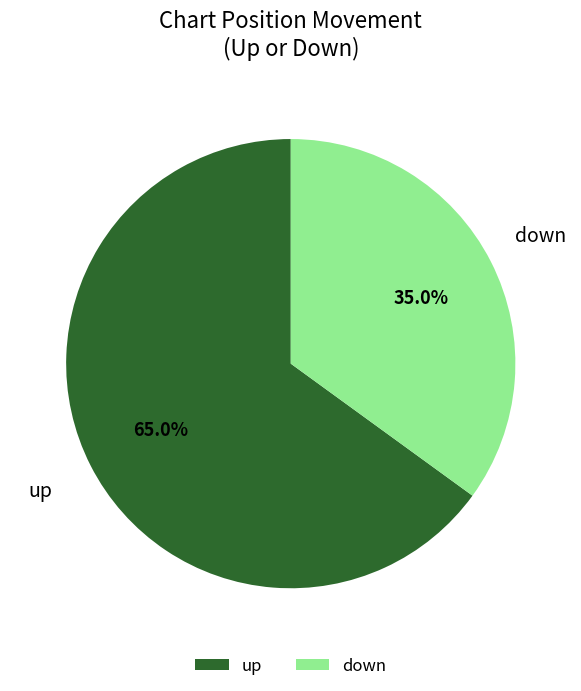

What is the largest slice in the pie chart?

up